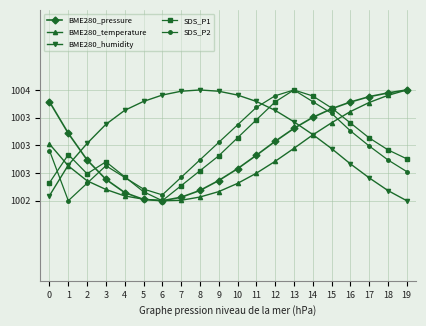

What is the average value of the BME280_temperature series?

1002.9